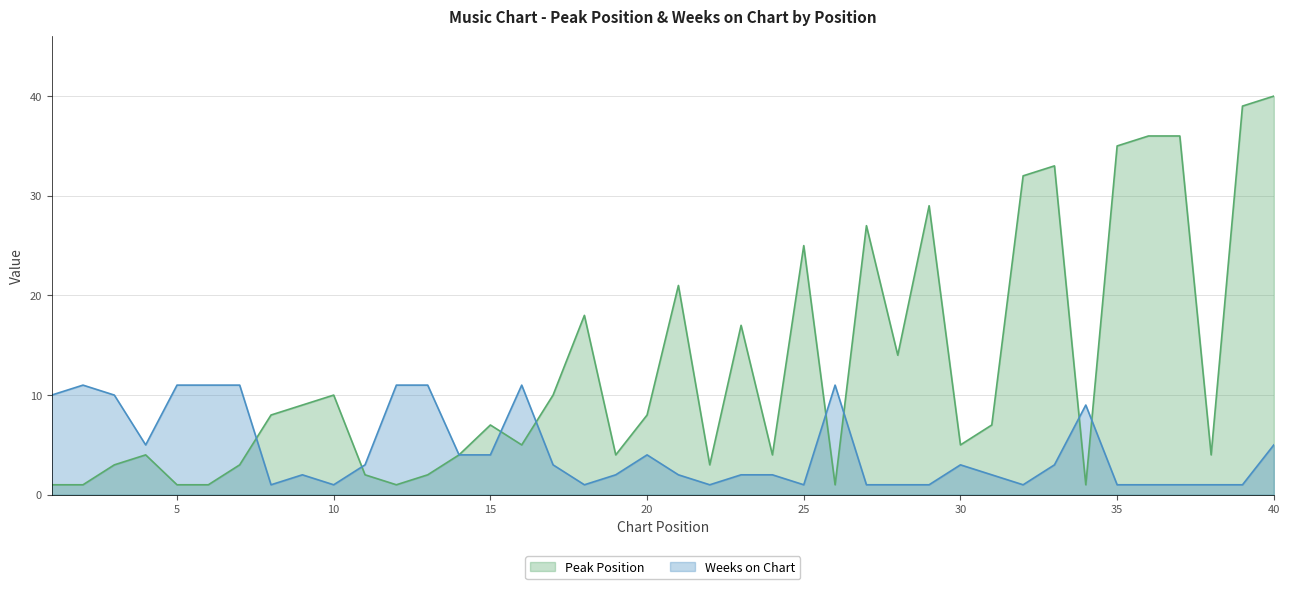

How many series are shown in this chart?

2